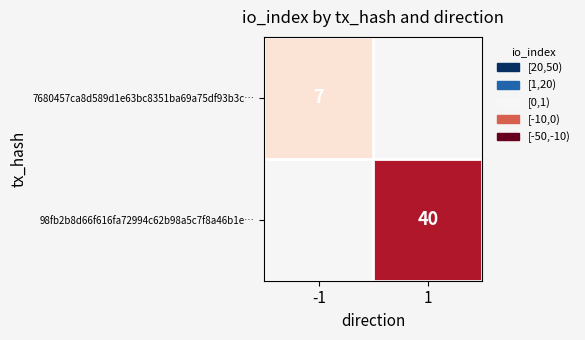

The value of 7680457ca8d589d1e63bc8351ba69a75df93b3c… at -1 is 7. True or false?

True